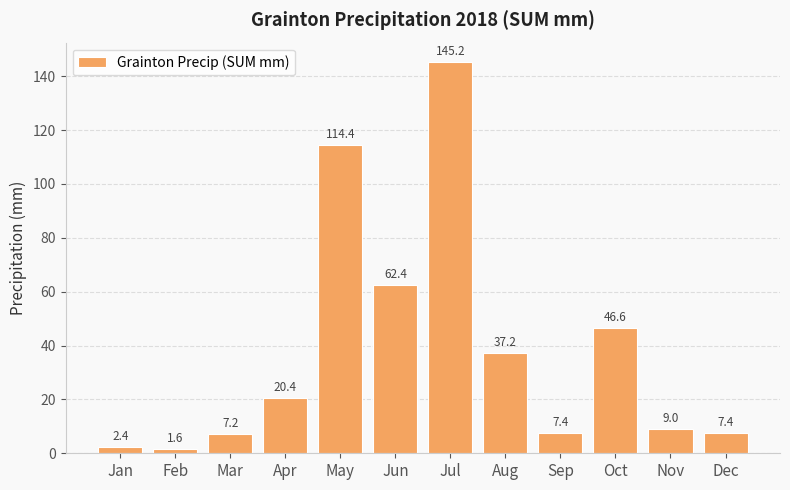

Reading right to left, transcribe all the data shown in this chart.

Dec=7.4	Nov=9.0	Oct=46.6	Sep=7.4	Aug=37.2	Jul=145.2	Jun=62.4	May=114.4	Apr=20.4	Mar=7.2	Feb=1.6	Jan=2.4